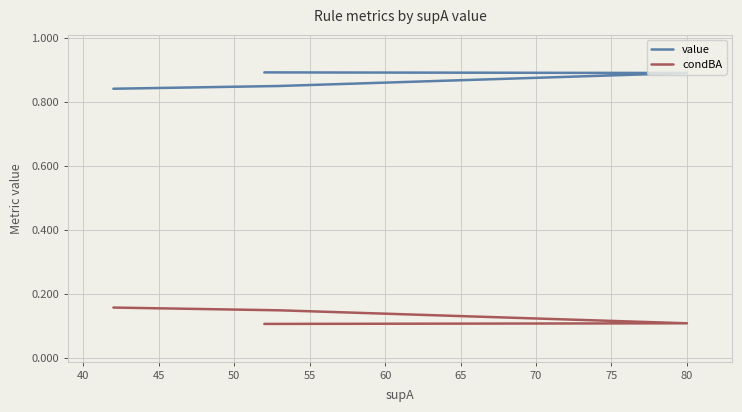

The value of value at 80 is 0.5. True or false?

False